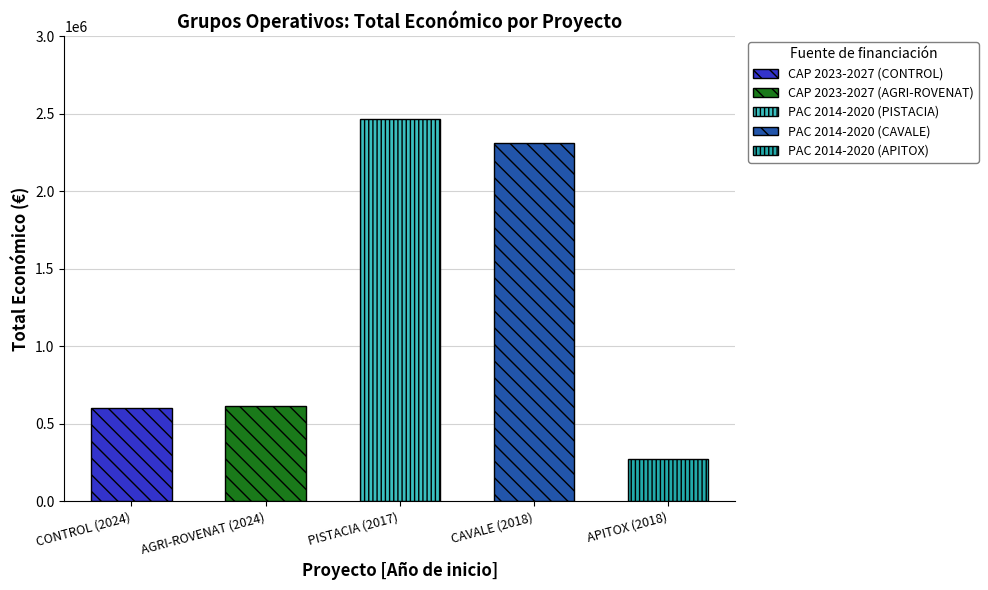

Where is the data nearest to the value 1368062?

AGRI-ROVENAT (2024)